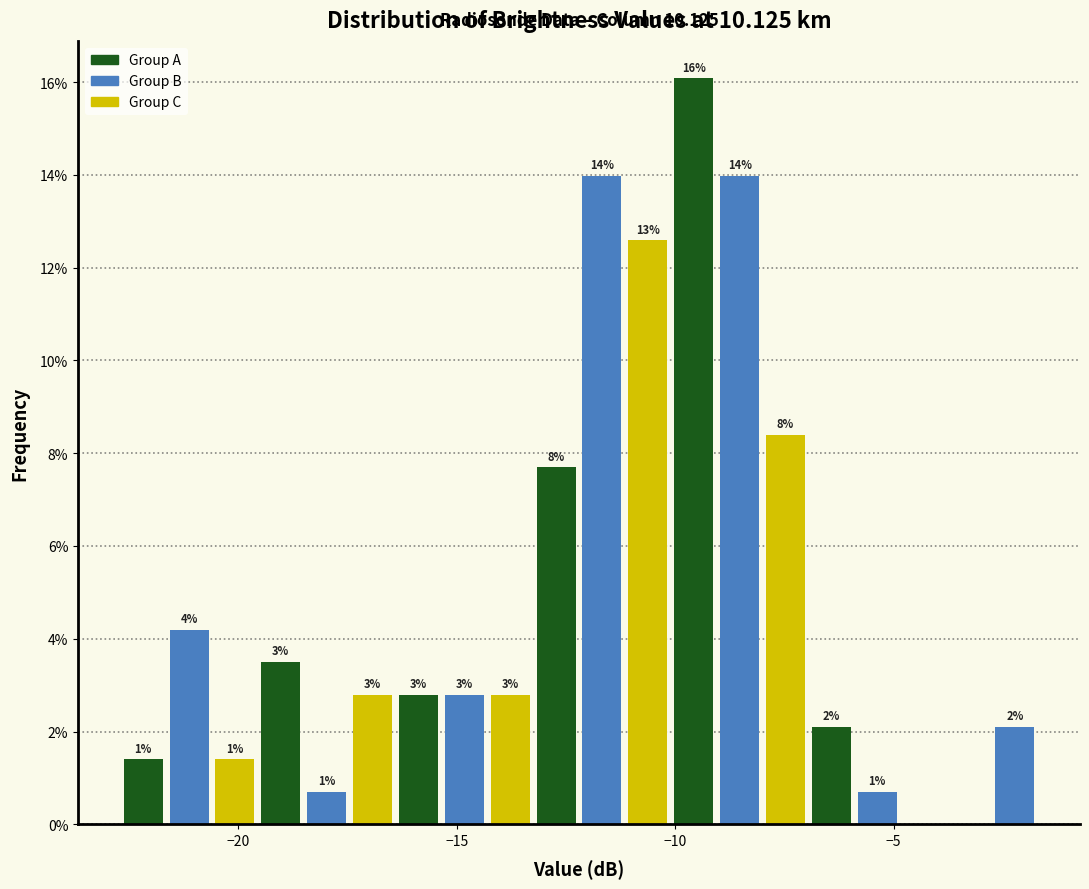

Around what value on the x-axis is the tallest bar? Give the approximate position of its centre, as read against the axis.

-9.5